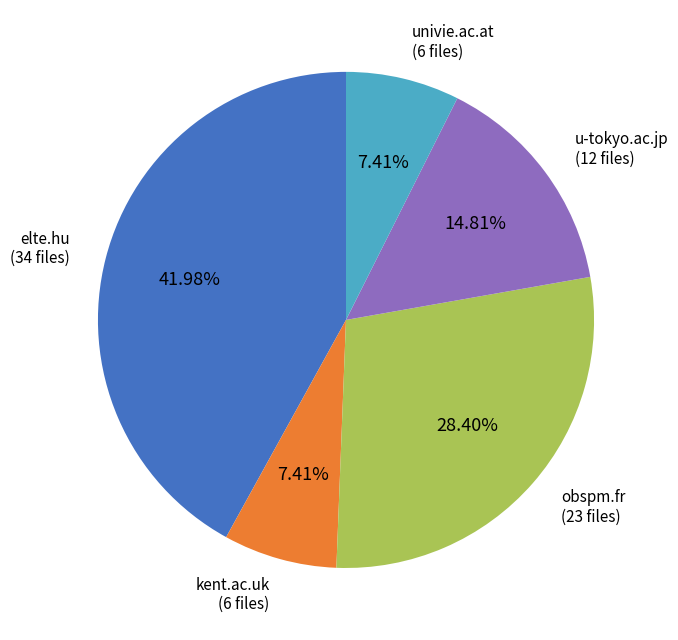

Is there any slice that represents more than half of the pie?

No